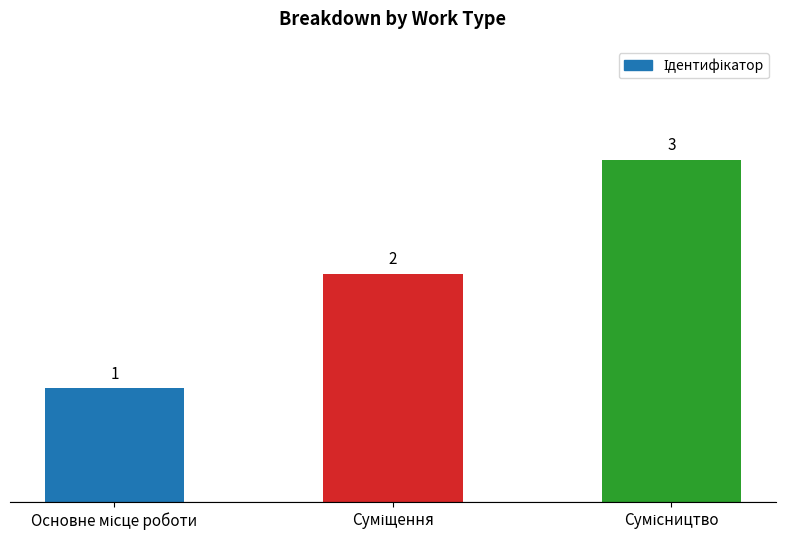

What is the difference between the maximum and minimum values?

2